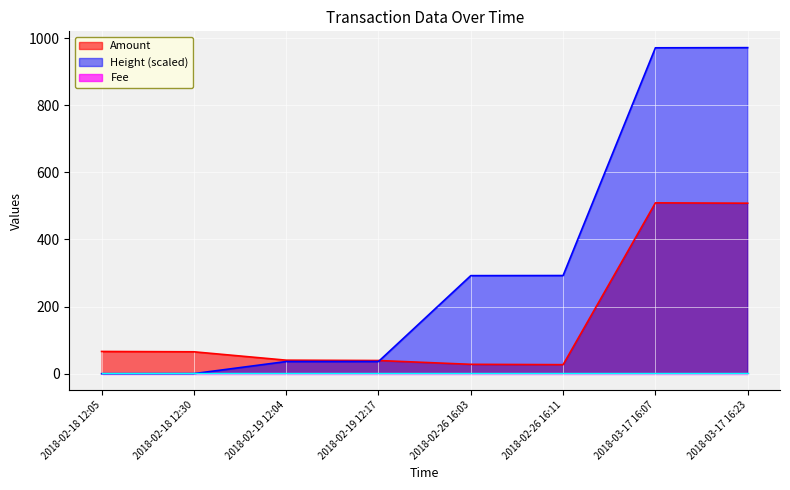

How many intersections are there between Amount and Height_norm?

1